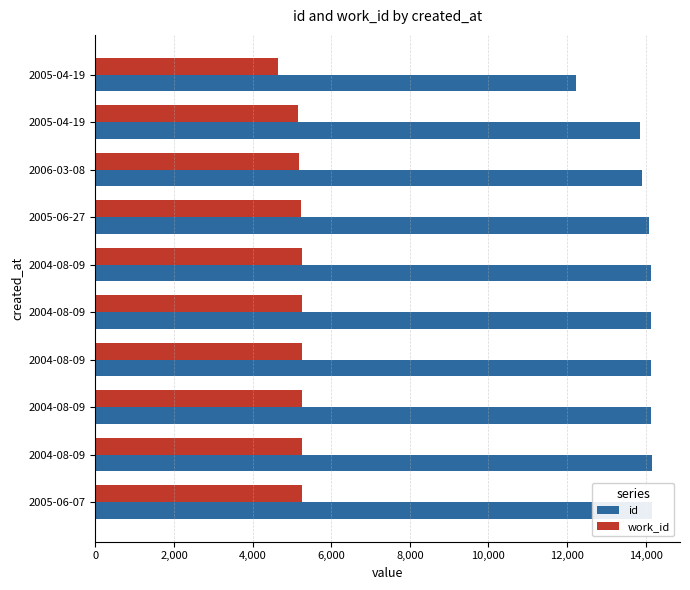

How many values in the work_id series are below 5247?

4